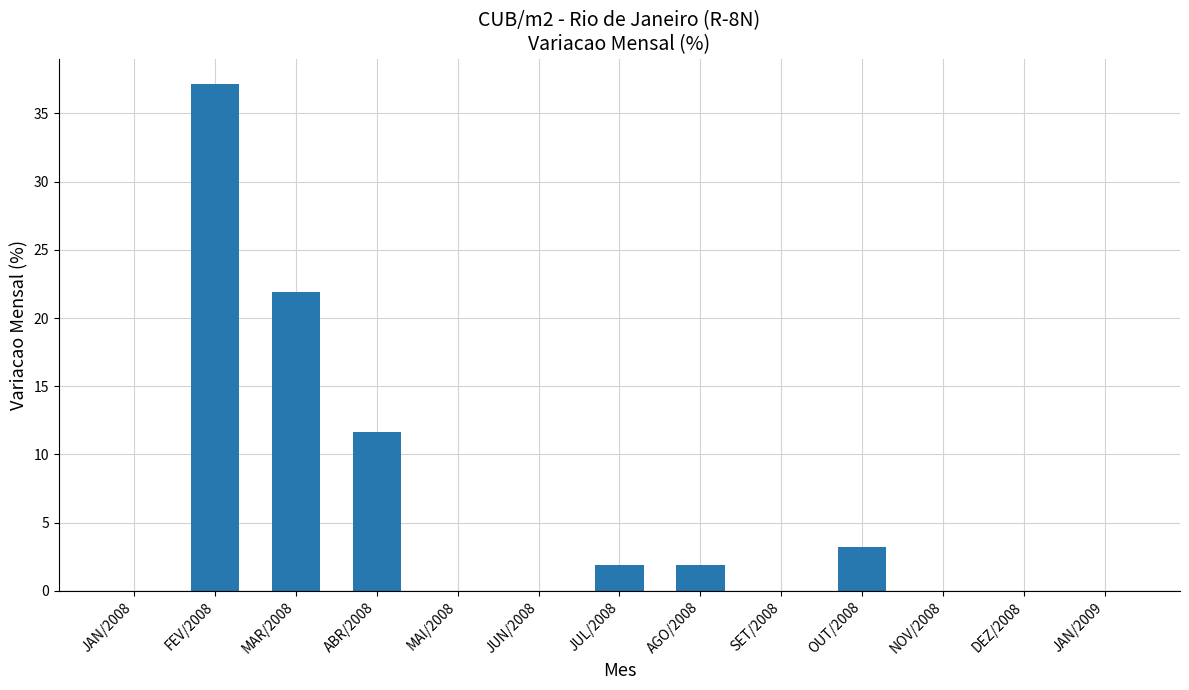

Reading left to right, transcribe all the data shown in this chart.

JAN/2008=0.0	FEV/2008=37.2	MAR/2008=21.9	ABR/2008=11.6	MAI/2008=0.0	JUN/2008=0.0	JUL/2008=1.9	AGO/2008=1.9	SET/2008=0.0	OUT/2008=3.2	NOV/2008=0.0	DEZ/2008=0.0	JAN/2009=0.0